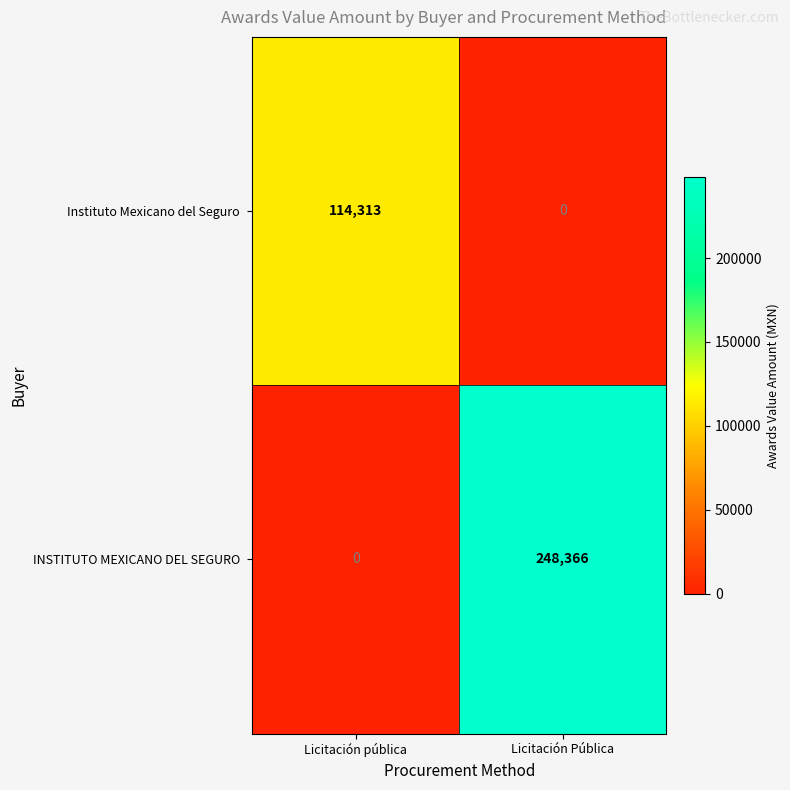

Count the number of categories in the chart.

2